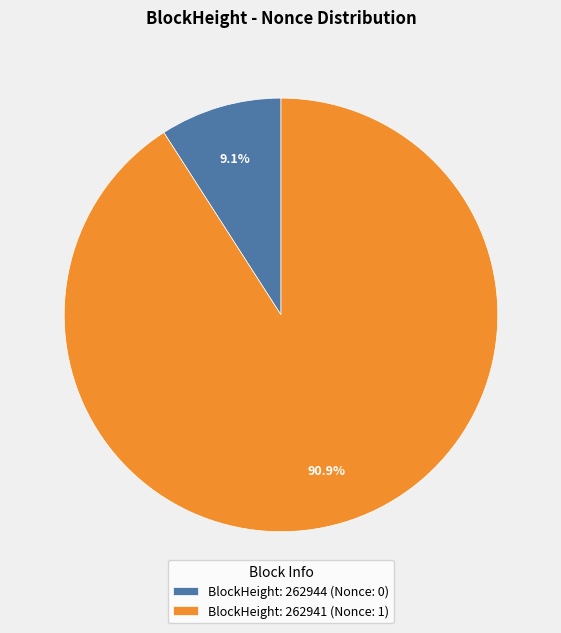

Which slice represents more than half of the pie?

BlockHeight: 262941 (Nonce: 1)